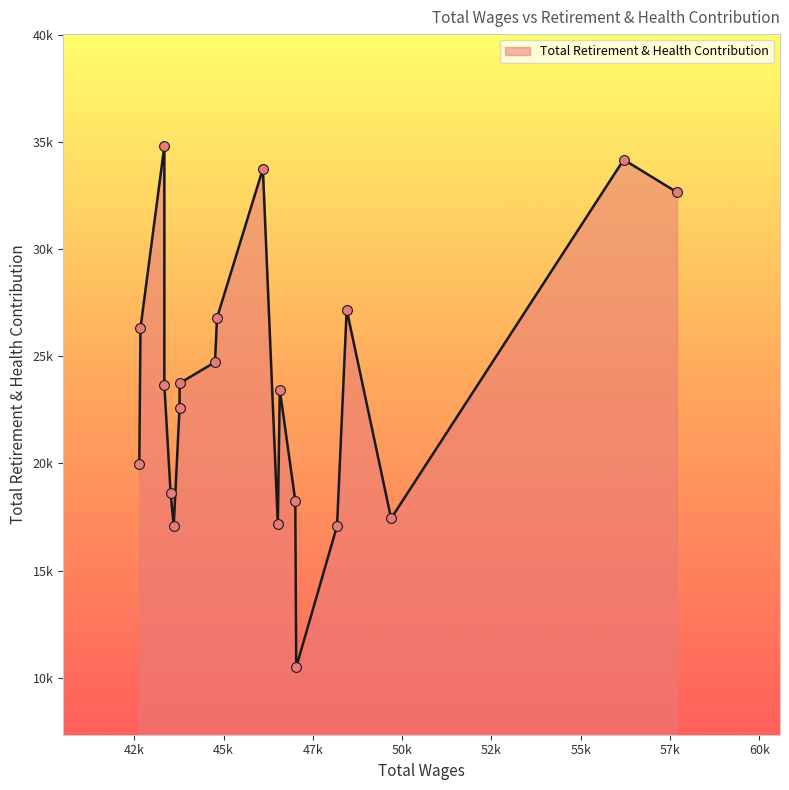

Between 2 and 13, which is larger?

13